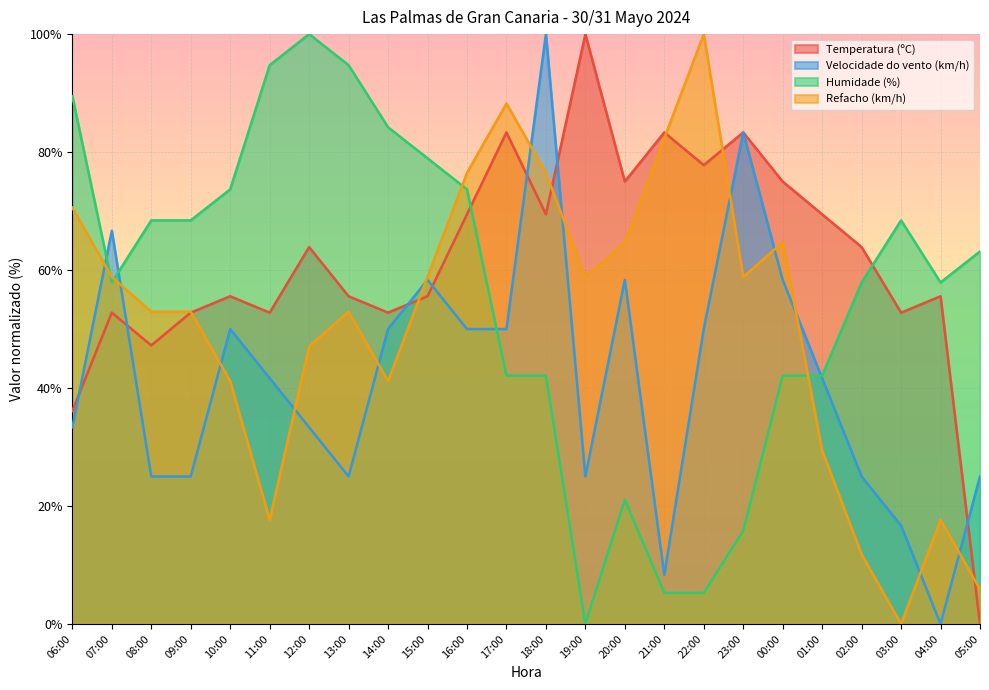

What are all the series names shown in the legend?

Temperatura (ºC), Velocidade do vento (km/h), Humidade (%), Refacho (km/h)